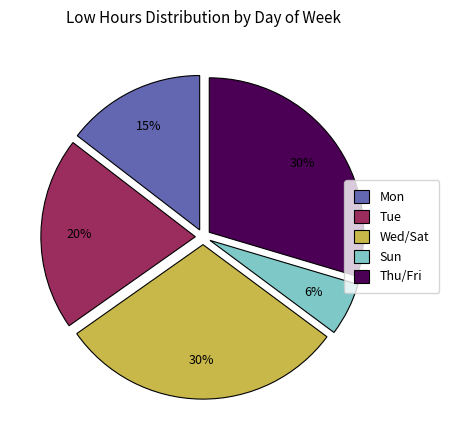

To the nearest percent, what is the difference between the largest and smallest slice percentages?

24%